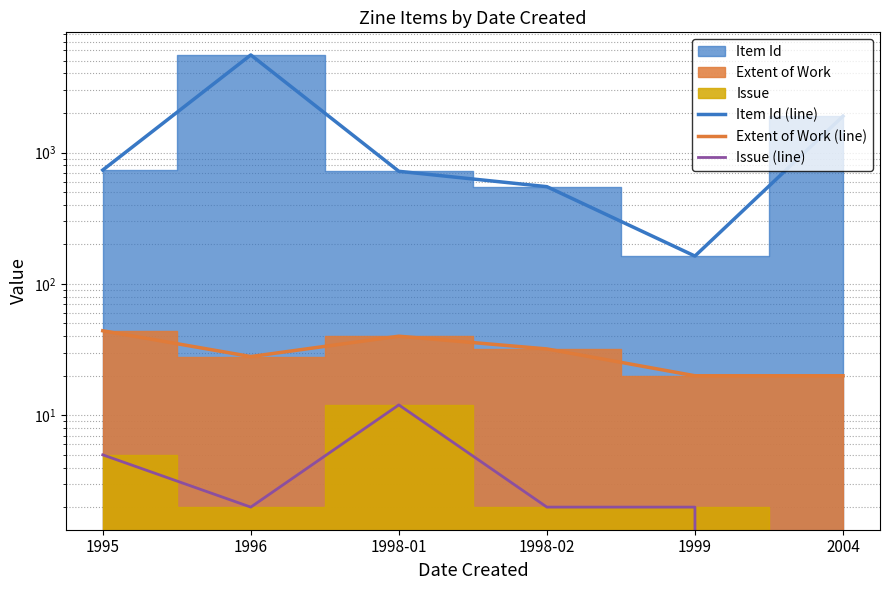

At which category is the sum across all series the highest?

1996